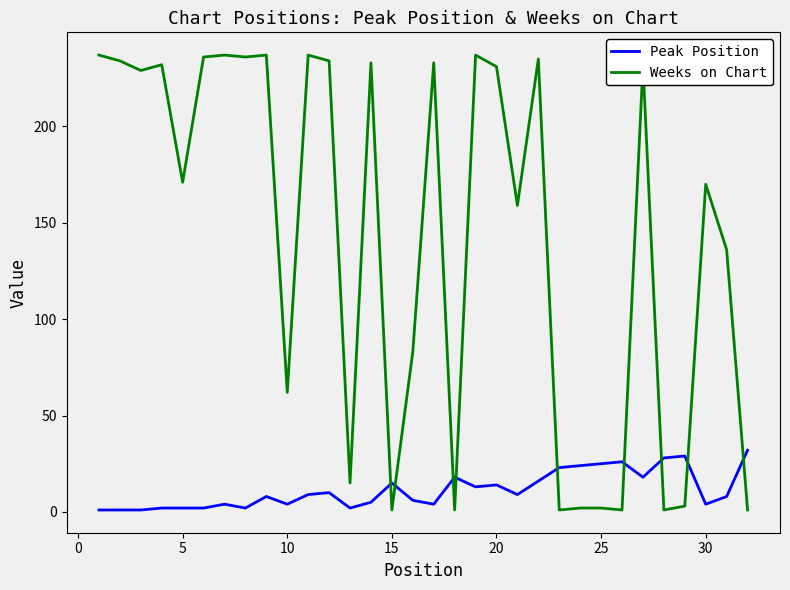

Rank the series by their average value, from lowest to highest.

Peak Position, Weeks on Chart